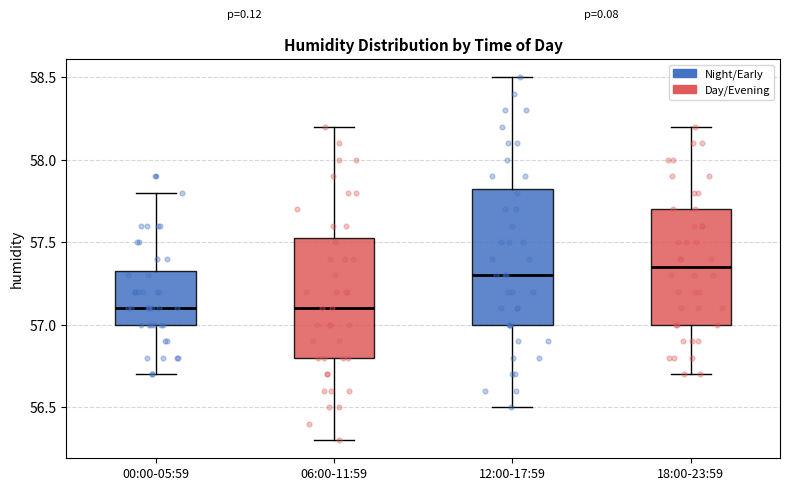

Reading left to right, transcribe this box plot: for each box, give where its median line is, the range the box spans, and where its two whiskers end, as read against the y-axis. The values are not printed on the chart, so give them approximately, as read against the axis.

00:00-05:59: median 57.10, box 57.00 to 57.35, whiskers 56.70 to 57.80
06:00-11:59: median 57.10, box 56.80 to 57.55, whiskers 56.30 to 58.20
12:00-17:59: median 57.30, box 57.00 to 57.85, whiskers 56.50 to 58.50
18:00-23:59: median 57.35, box 57.00 to 57.70, whiskers 56.70 to 58.20